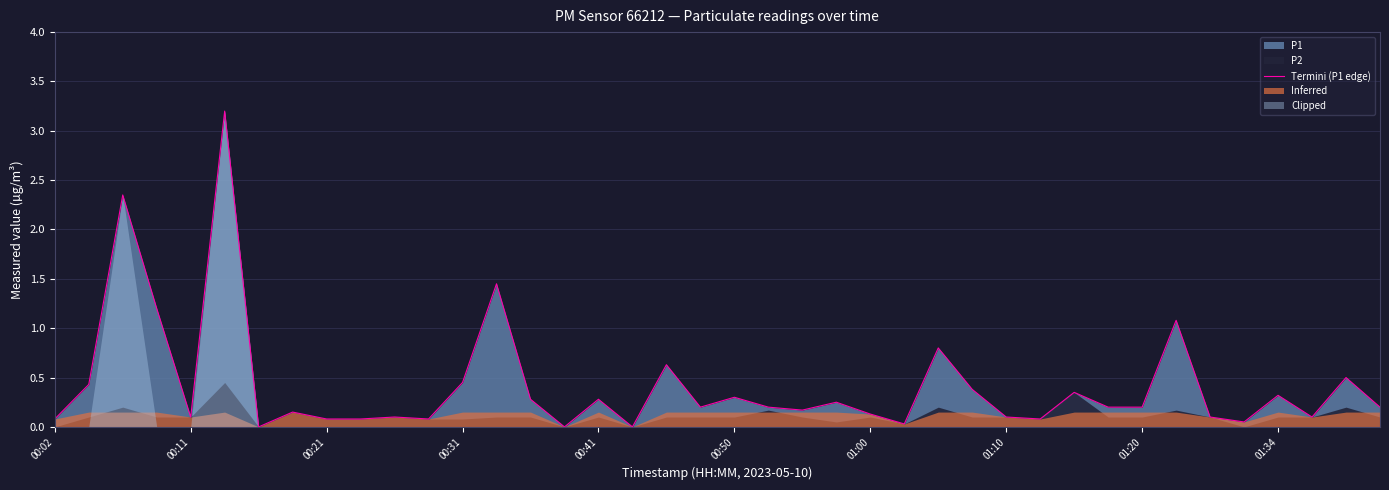

The value of Termini (P1 edge) at 00:31 is 0.8. True or false?

False